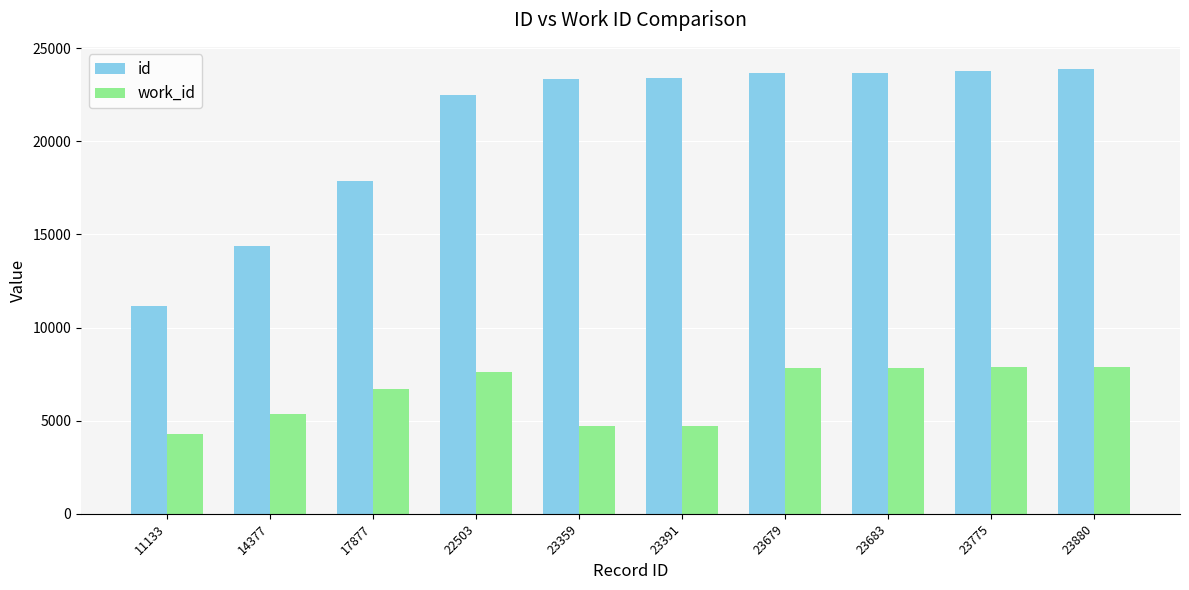

What is the difference between the work_id values at 23775 and 23683?

18